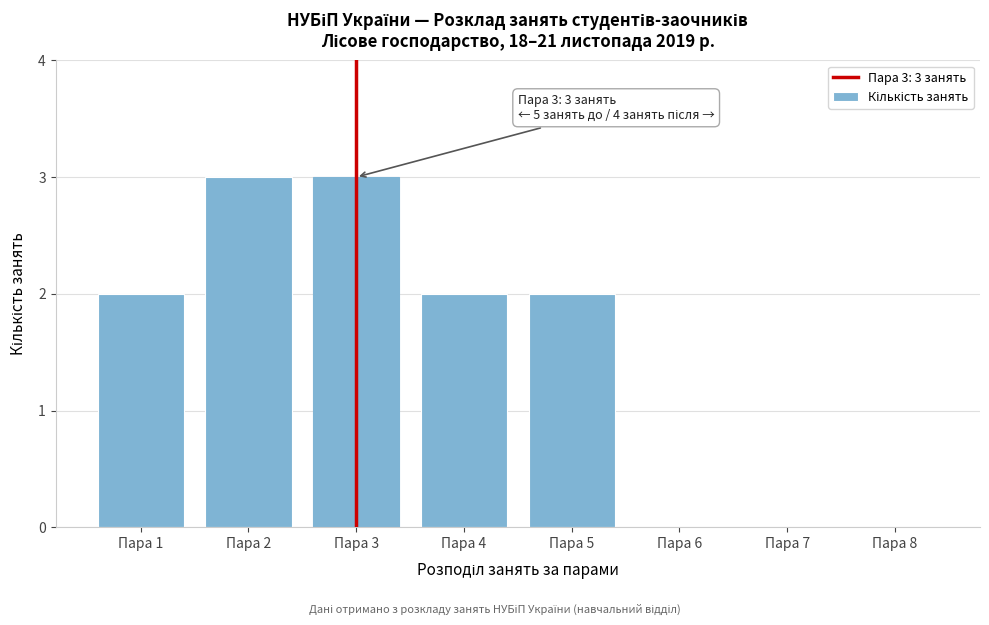

Reading right to left, what are all the values shown in this chart?

Пара 8=0	Пара 7=0	Пара 6=0	Пара 5=2	Пара 4=2	Пара 3=3	Пара 2=3	Пара 1=2